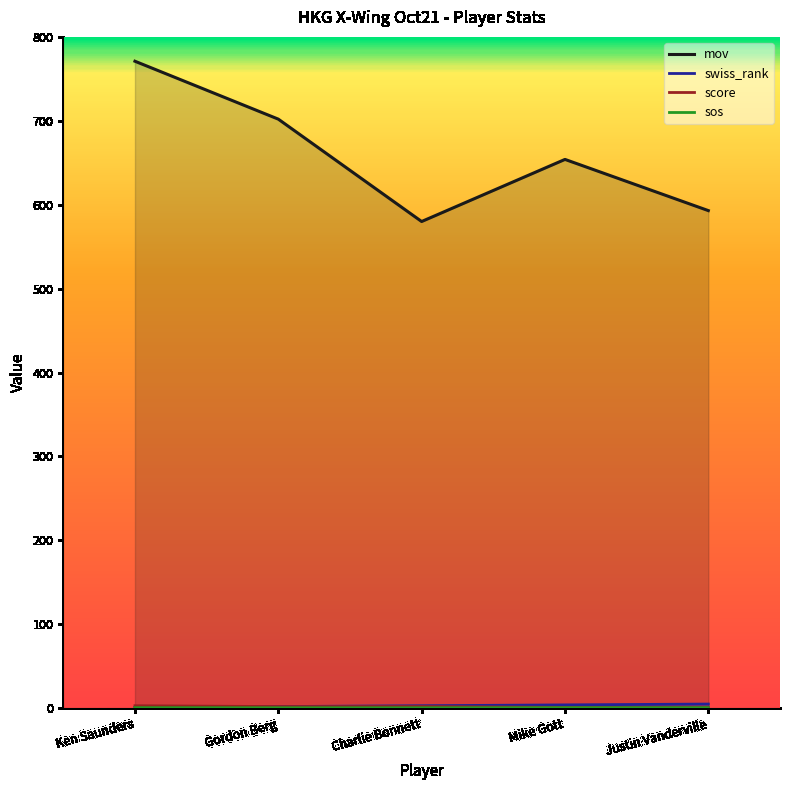

What are all the series names shown in the legend?

mov, swiss_rank, score, sos